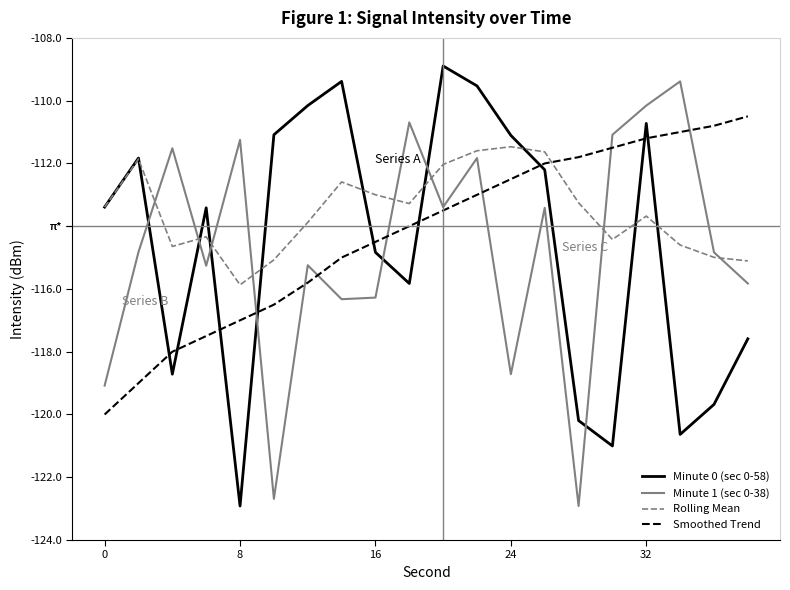

Which series ends up on top after the final intersection of Rolling Mean and Smoothed Trend?

Smoothed Trend